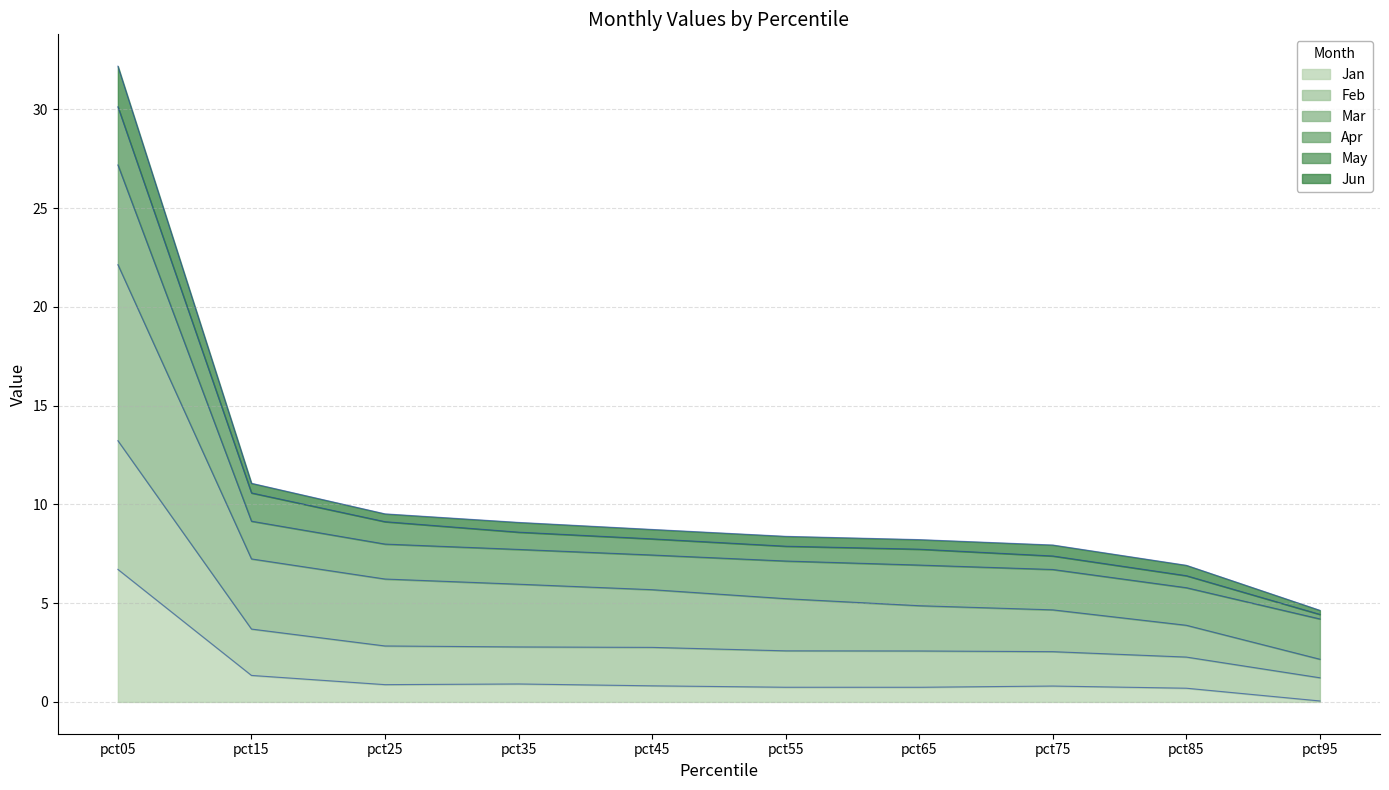

Which category has the lowest value across all series?

pct95